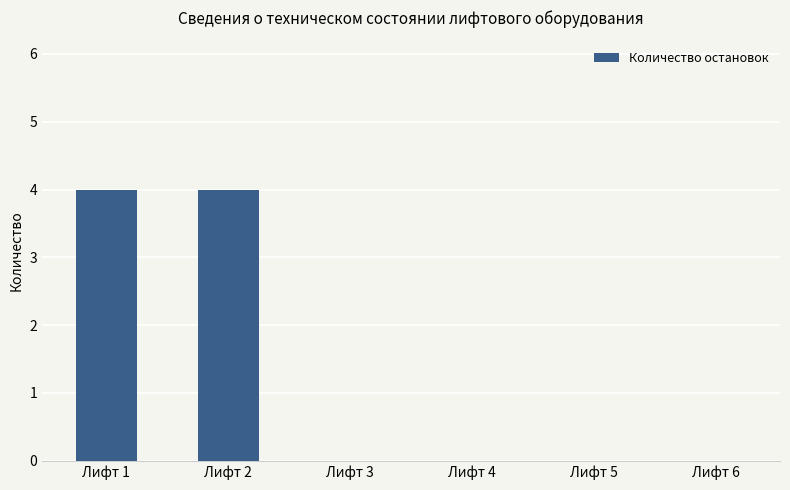

What is the sum of all values?

8